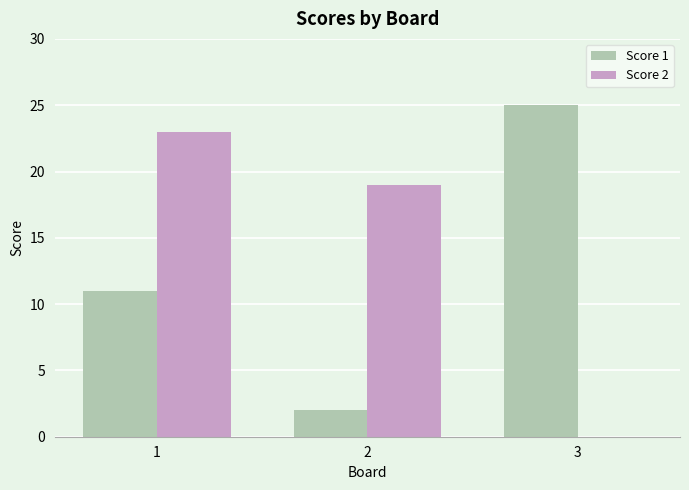

True or false: Score 1 has a value of 15 at 3.

False